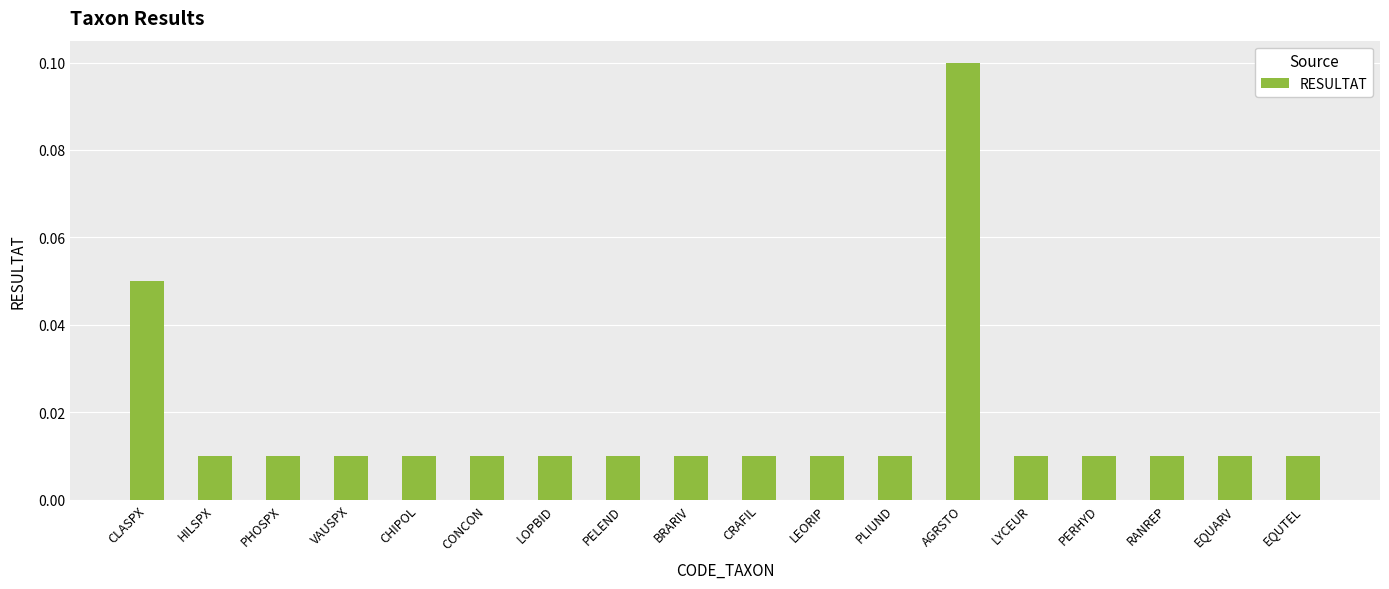

Which category has the highest value across all series?

AGRSTO